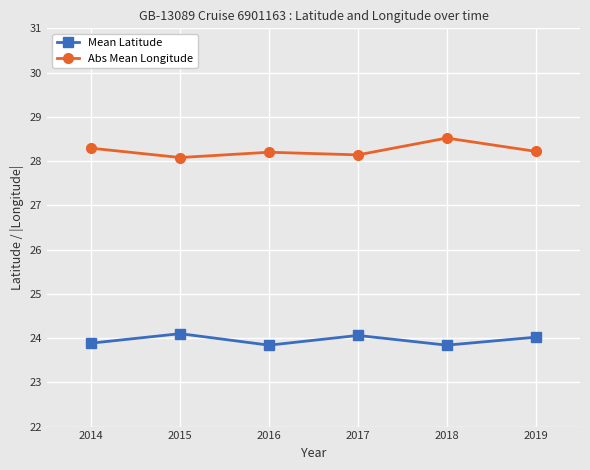

What is the value of the Abs Mean Longitude point at the 3rd from the left?

28.2